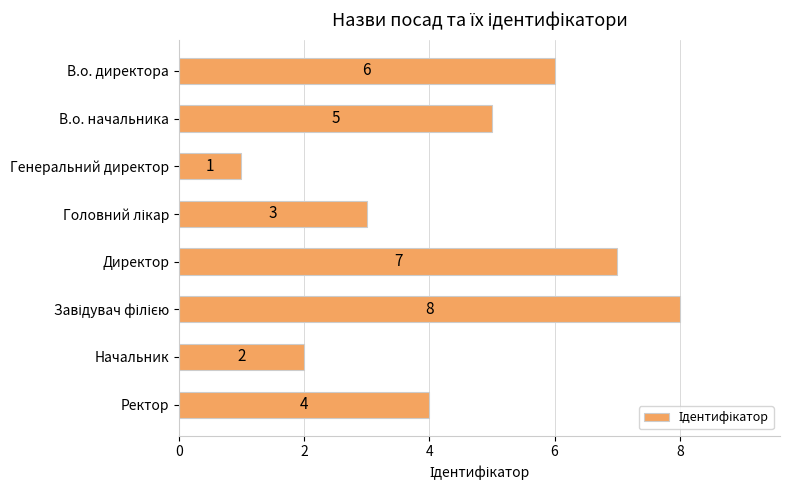

How many data points does each series have?

8